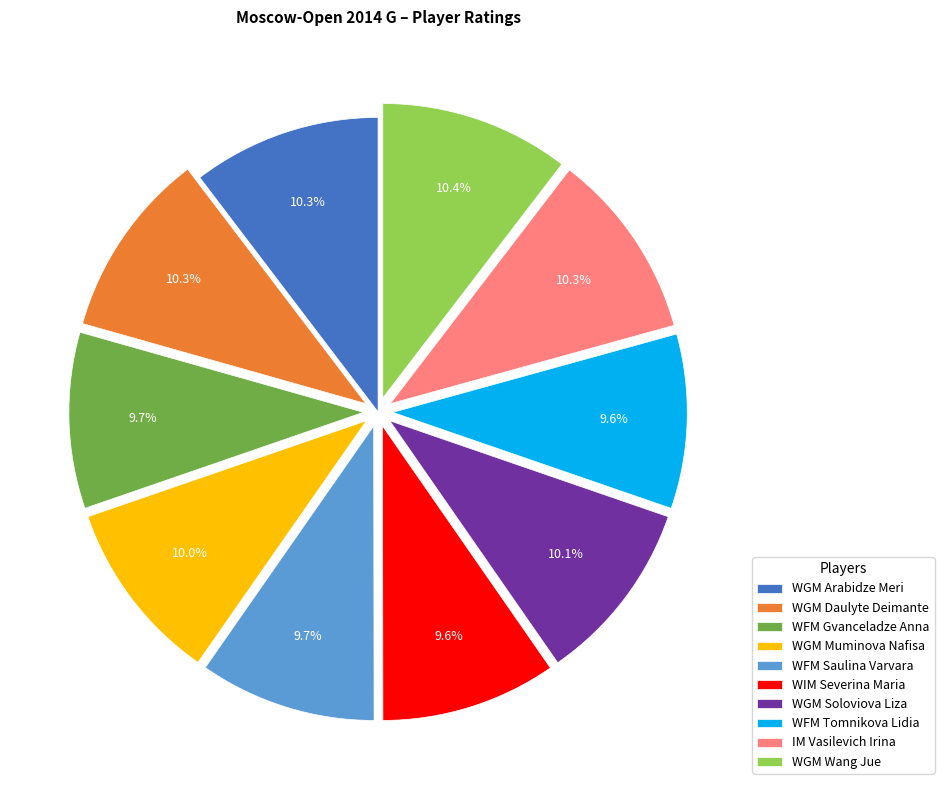

True or false: WGM Soloviova Liza accounts for 3% of the total.

False